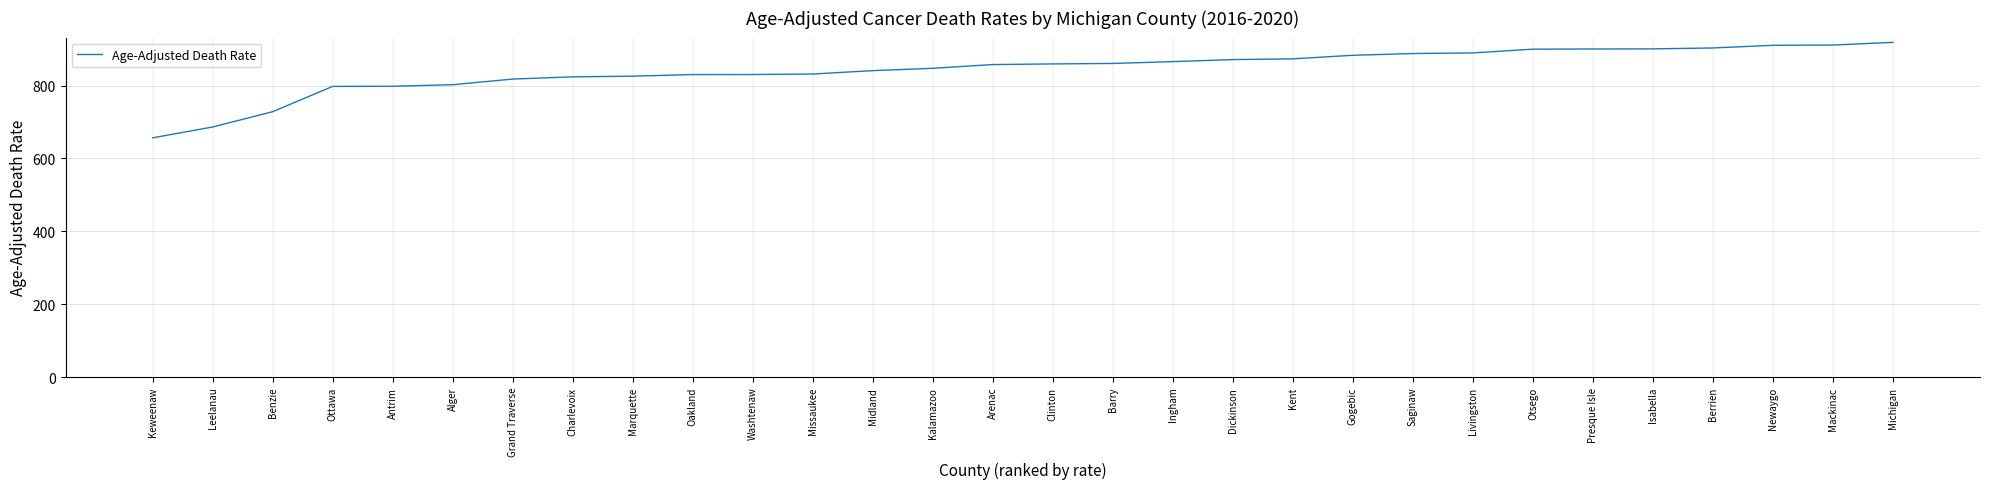

Read the value at Benzie.

728.1